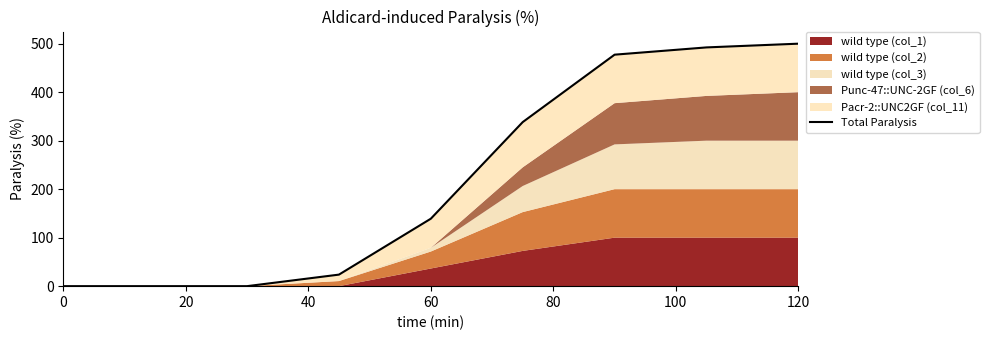

Does the chart have visible grid lines?

No